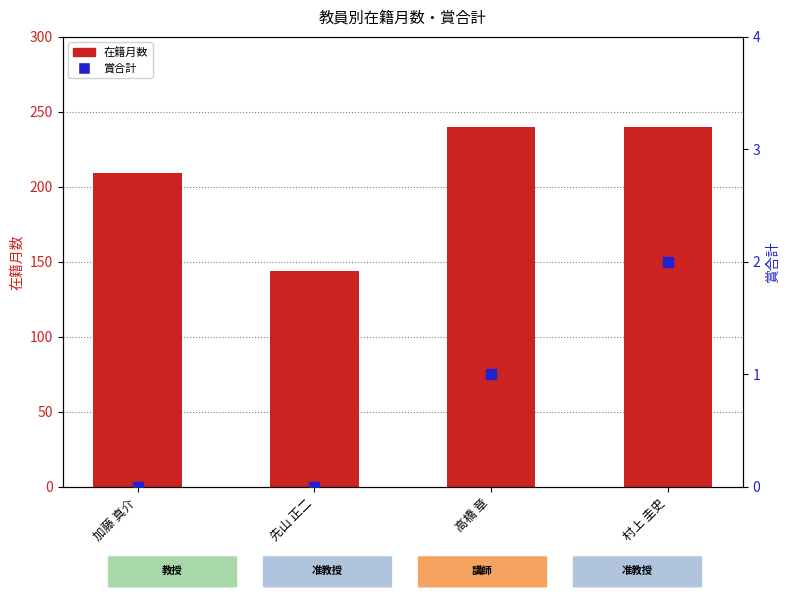

Is the value of 賞合計 at 先山 正二 greater than the value of 在籍月数 at 加藤 真介?

No